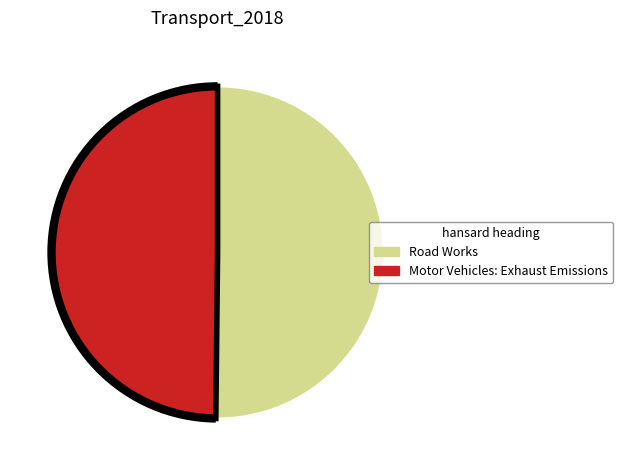

Do Motor Vehicles: Exhaust Emissions and Road Works together represent more than half of the pie?

Yes